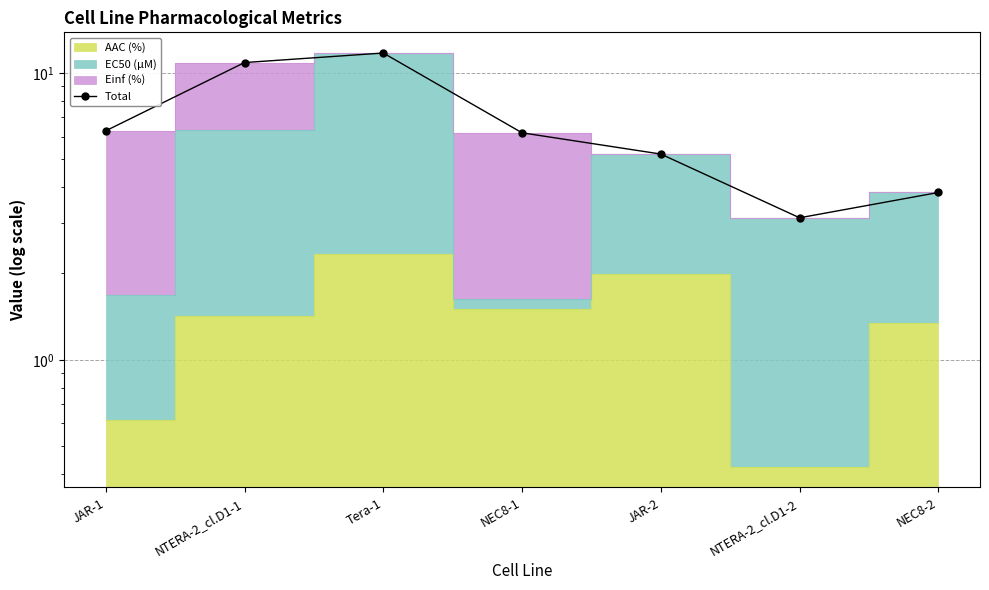

List the labels in order of value, smallest first.

NTERA-2_cl.D1-2, NEC8-2, JAR-2, NEC8-1, JAR-1, NTERA-2_cl.D1-1, Tera-1